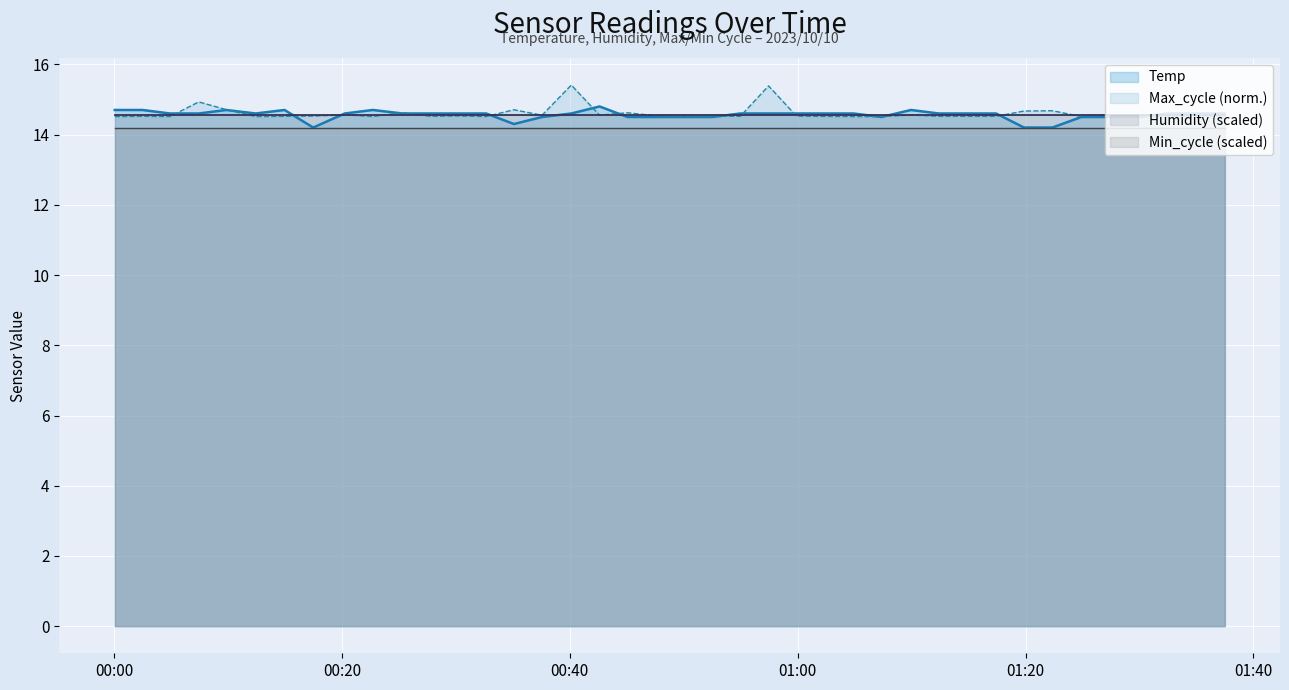

How many lines are shown in the chart?

4